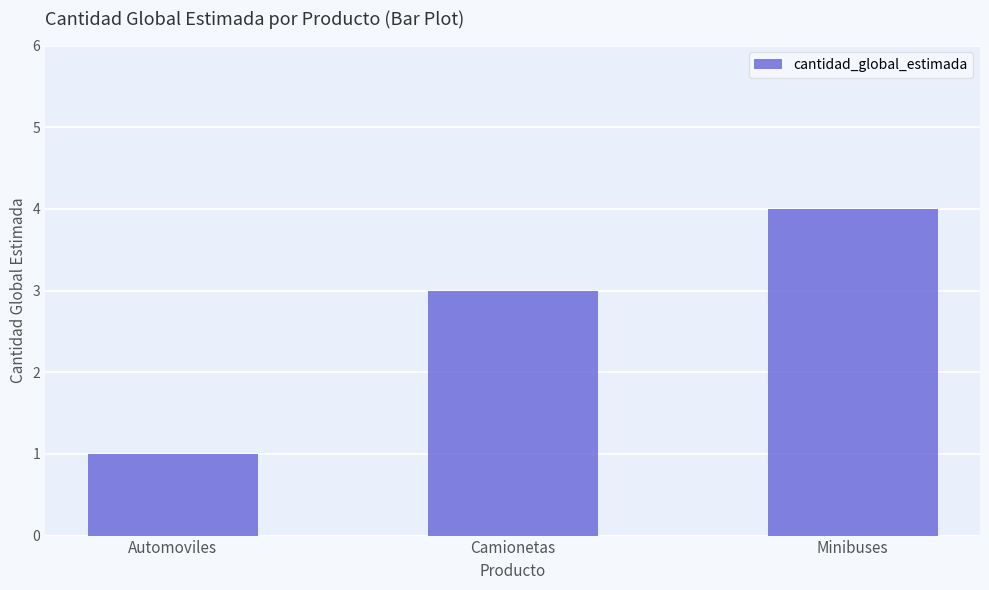

Are the bars horizontal?

No